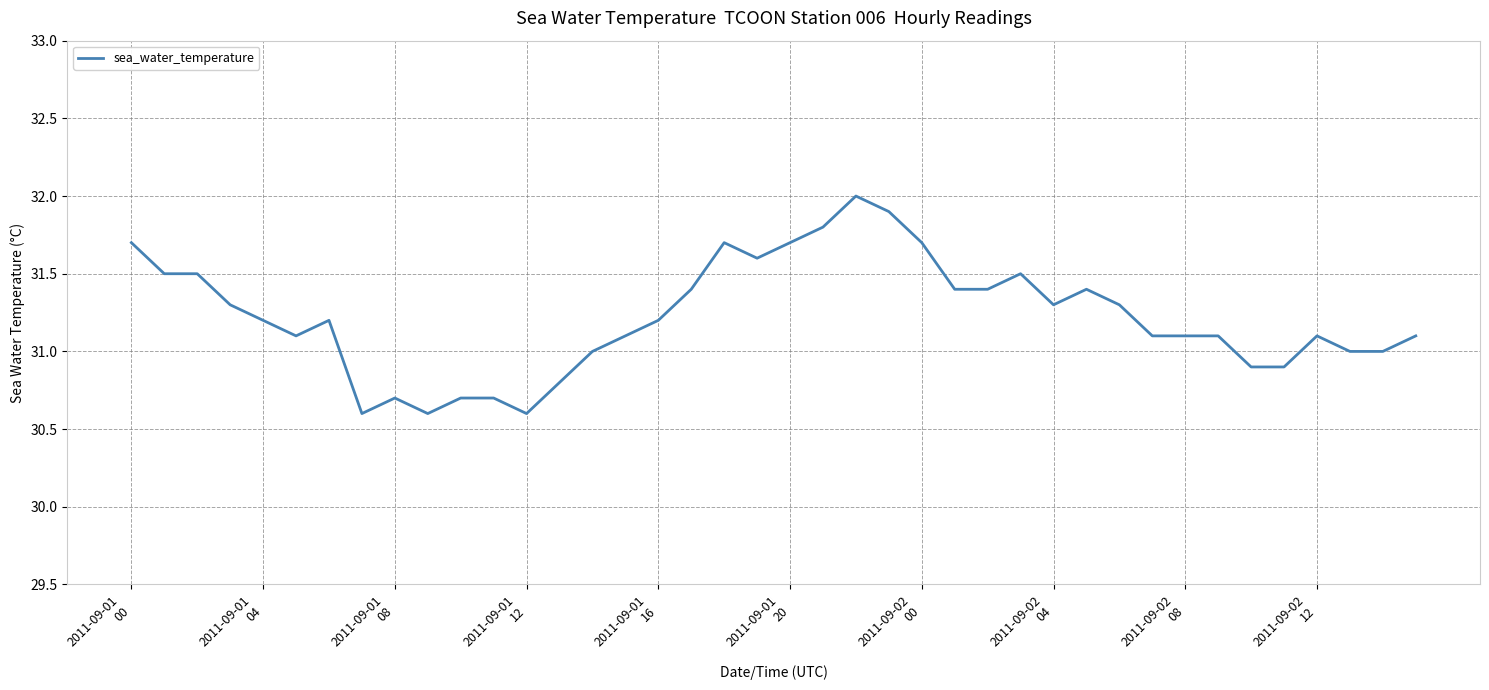

What is the maximum value shown in the chart?

32.0